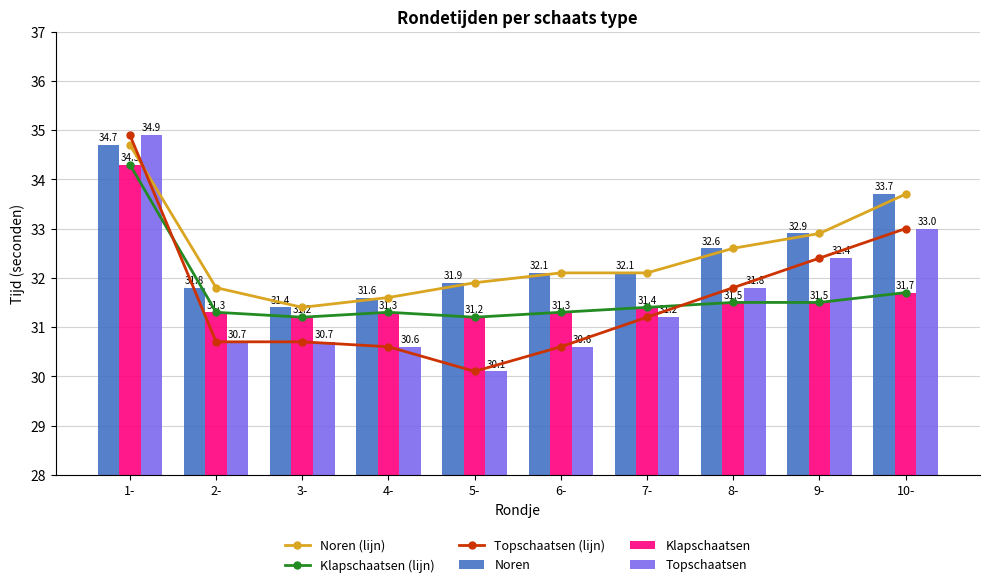

What is the sum of all Klapschaatsen (lijn) values?

316.7